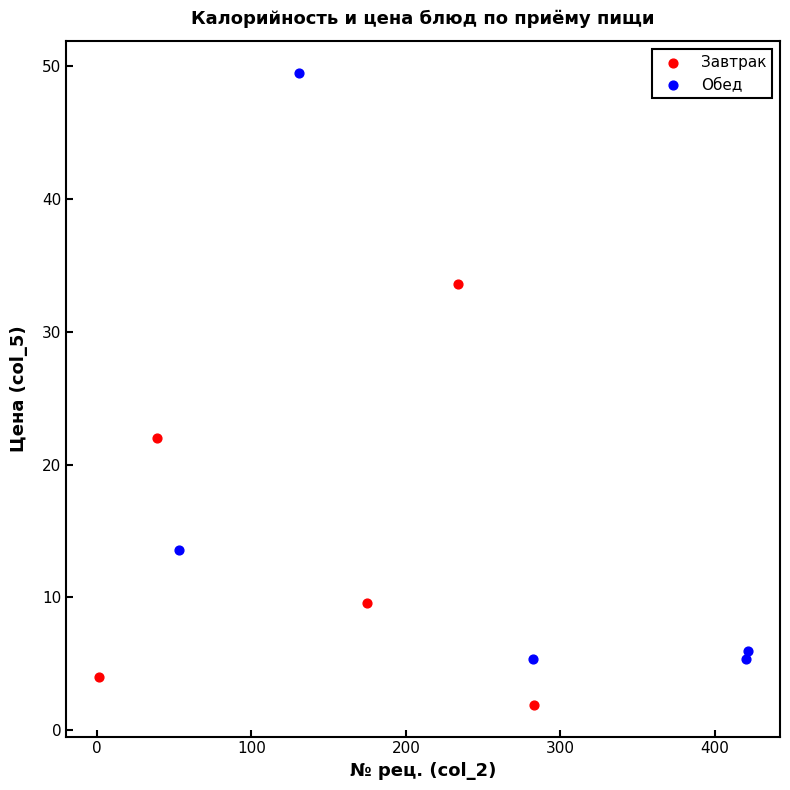

Which series contains the lowest Y value?

Завтрак